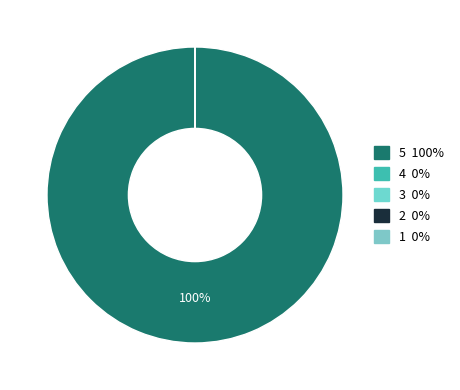

To the nearest percent, what is the average slice percentage?

20%